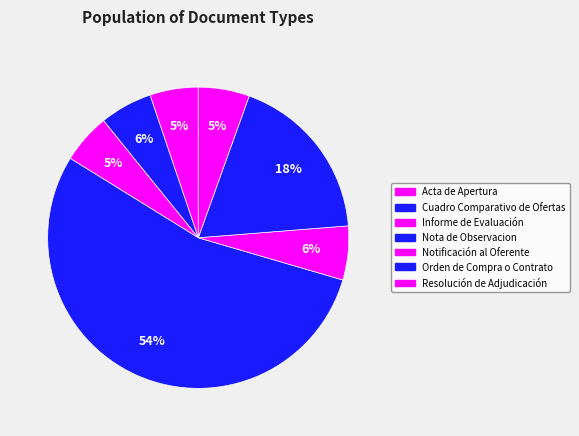

Which category has the smallest portion of the pie?

Acta de Apertura